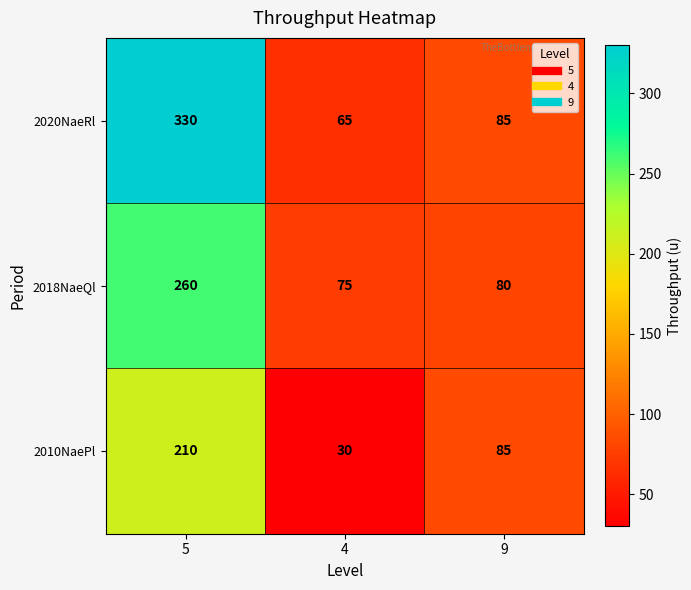

The 2018NaeQl series shows 418 at 5. True or false?

False